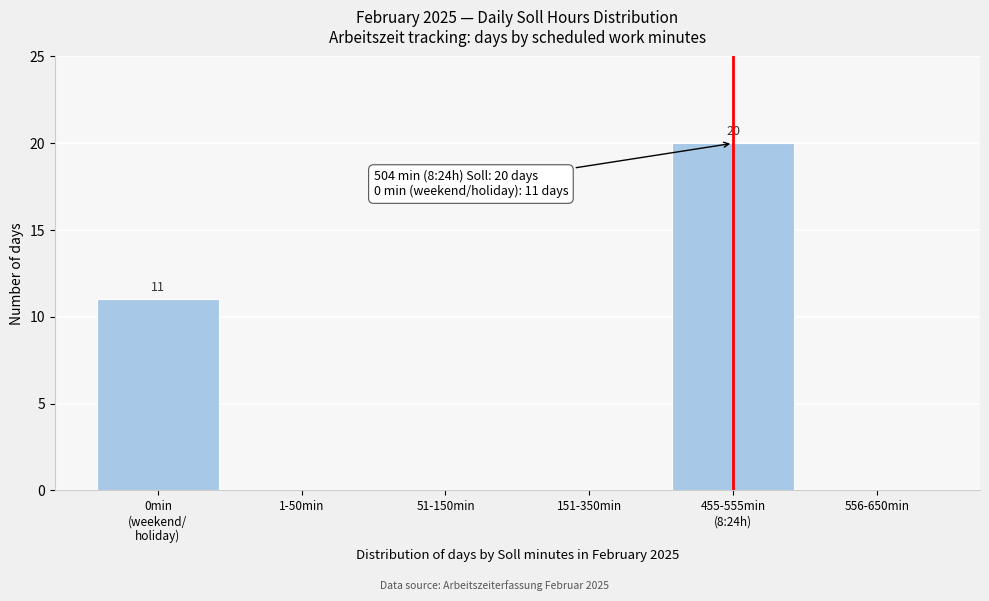

What is the sum of all values?

31